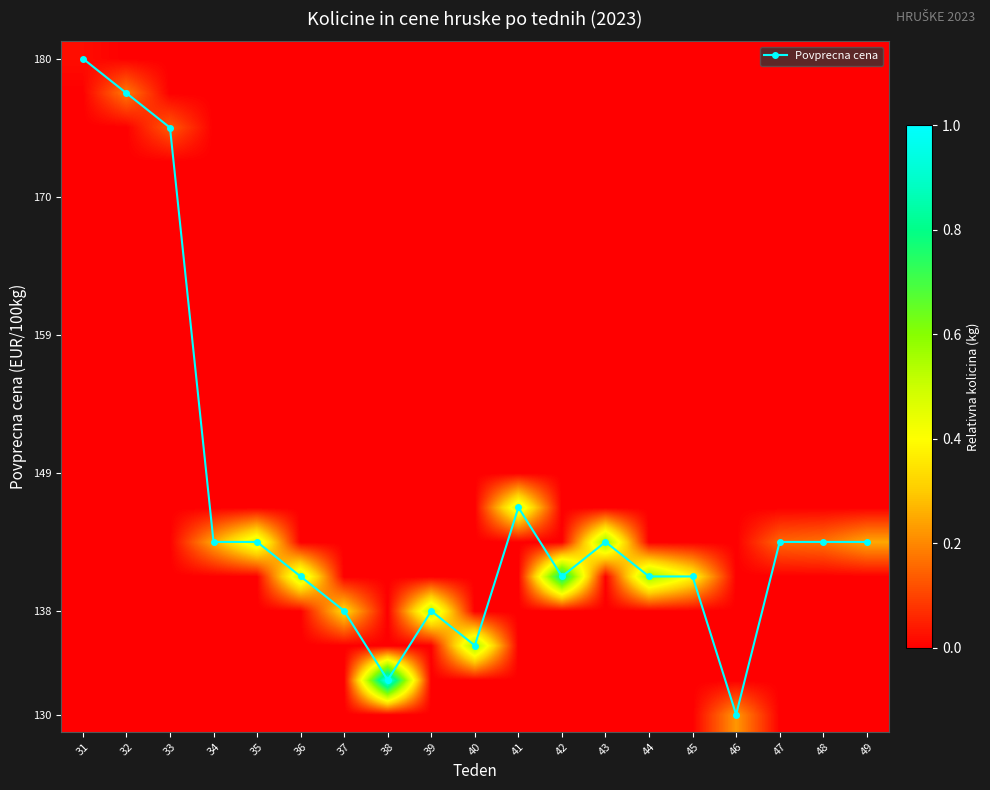

How many data points does each series have?

19